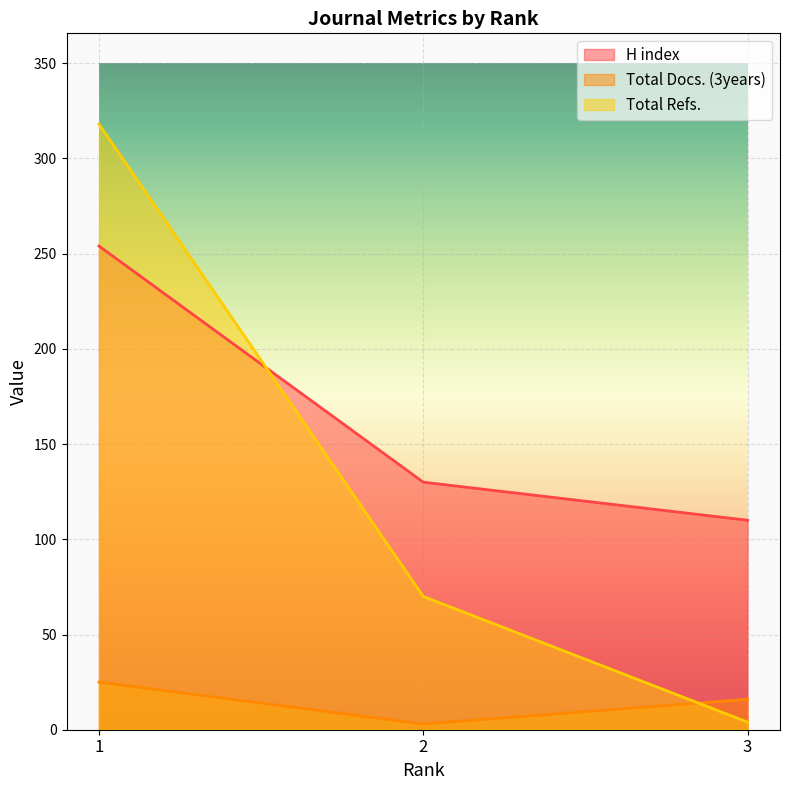

How many lines are shown in the chart?

3